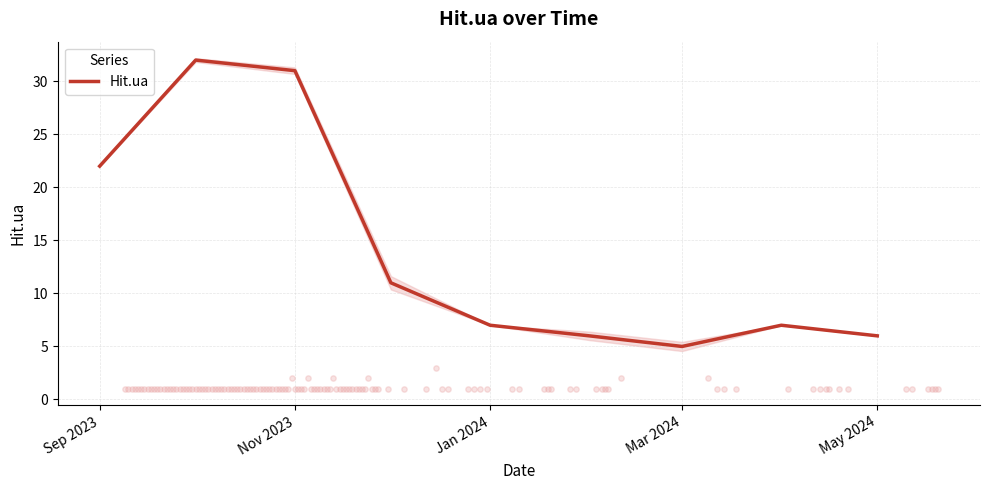

Where is Hit.ua nearest to the value 18?

Sep 2023